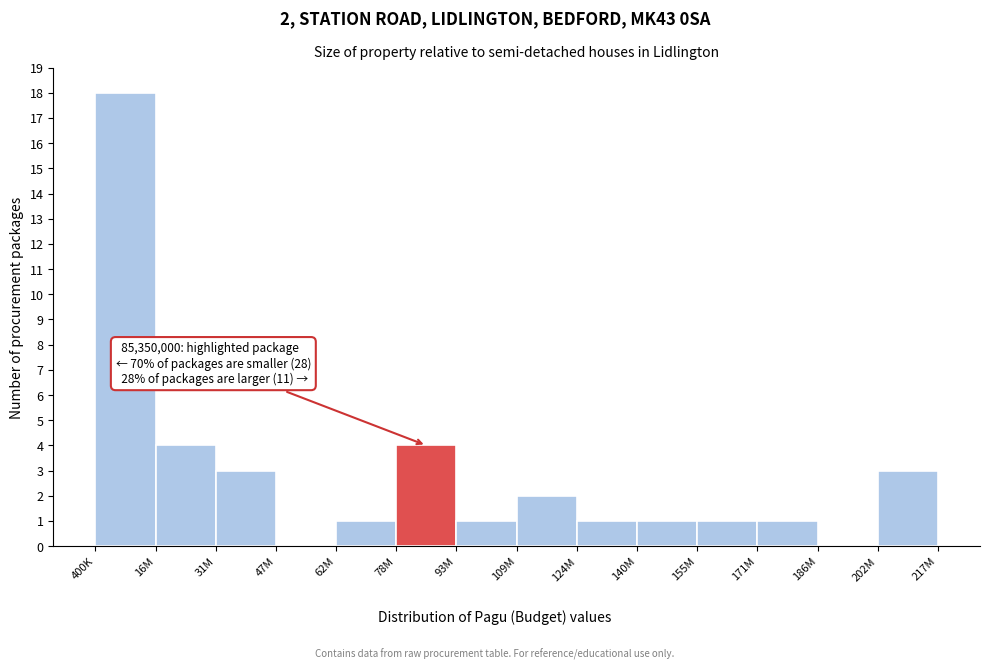

Reading right to left, what are all the values shown in this chart?

202M=3	186M=0	171M=1	155M=1	140M=1	124M=1	109M=2	93M=1	78M=4	62M=1	47M=0	31M=3	16M=4	400K=18